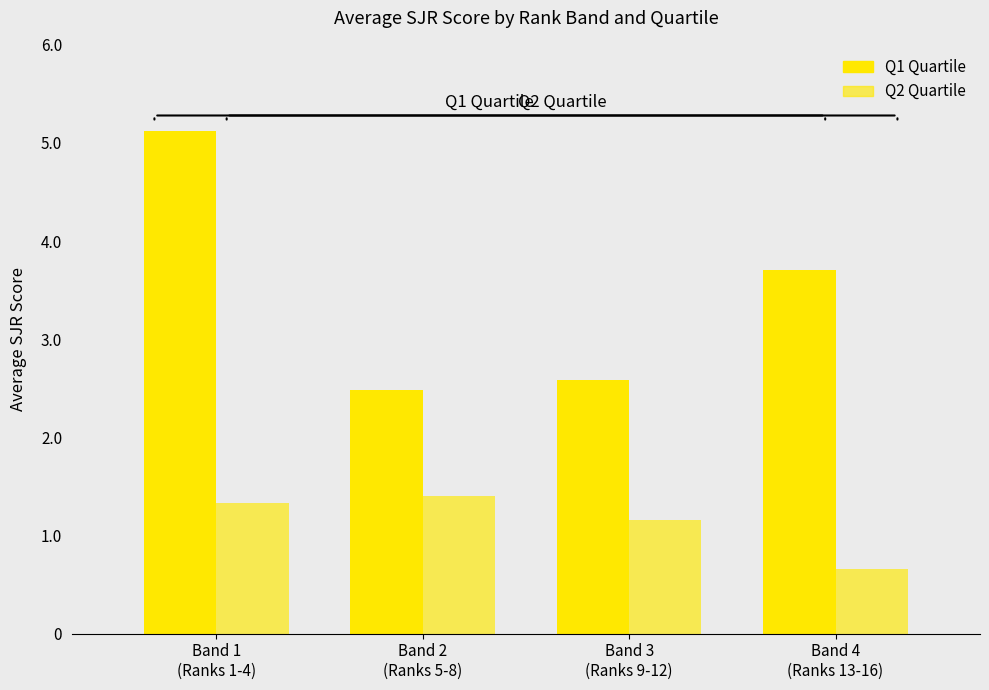

Are the bars horizontal?

No